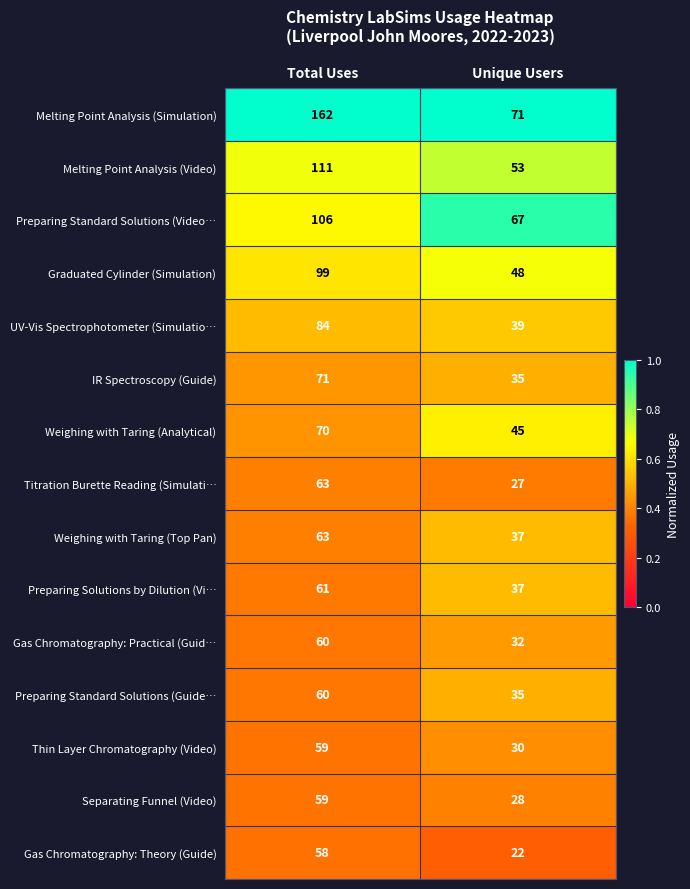

Reading left to right, what are all the values shown in this chart?

Melting Point Analysis (Simulation): Total Uses=162	Unique Users=71
Melting Point Analysis (Video): Total Uses=111	Unique Users=53
Preparing Standard Solutions (Video…: Total Uses=106	Unique Users=67
Graduated Cylinder (Simulation): Total Uses=99	Unique Users=48
UV-Vis Spectrophotometer (Simulatio…: Total Uses=84	Unique Users=39
IR Spectroscopy (Guide): Total Uses=71	Unique Users=35
Weighing with Taring (Analytical): Total Uses=70	Unique Users=45
Titration Burette Reading (Simulati…: Total Uses=63	Unique Users=27
Weighing with Taring (Top Pan): Total Uses=63	Unique Users=37
Preparing Solutions by Dilution (Vi…: Total Uses=61	Unique Users=37
Gas Chromatography: Practical (Guid…: Total Uses=60	Unique Users=32
Preparing Standard Solutions (Guide…: Total Uses=60	Unique Users=35
Thin Layer Chromatography (Video): Total Uses=59	Unique Users=30
Separating Funnel (Video): Total Uses=59	Unique Users=28
Gas Chromatography: Theory (Guide): Total Uses=58	Unique Users=22